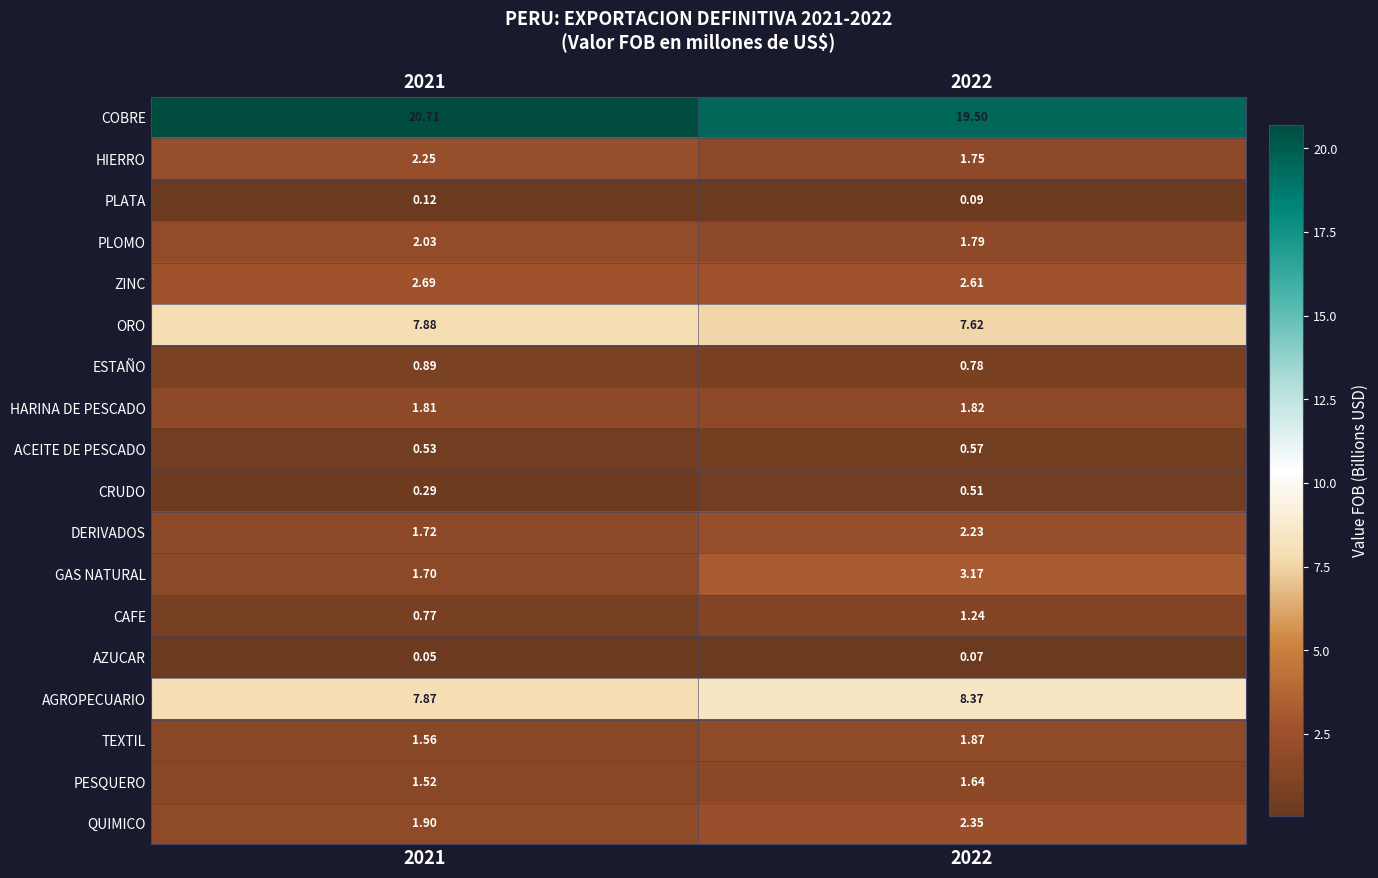

Rank the series at 2022 from lowest to highest value.

AZUCAR, PLATA, CRUDO, ACEITE DE PESCADO, ESTAÑO, CAFE, PESQUERO, HIERRO, PLOMO, HARINA DE PESCADO, TEXTIL, DERIVADOS, QUIMICO, ZINC, GAS NATURAL, ORO, AGROPECUARIO, COBRE